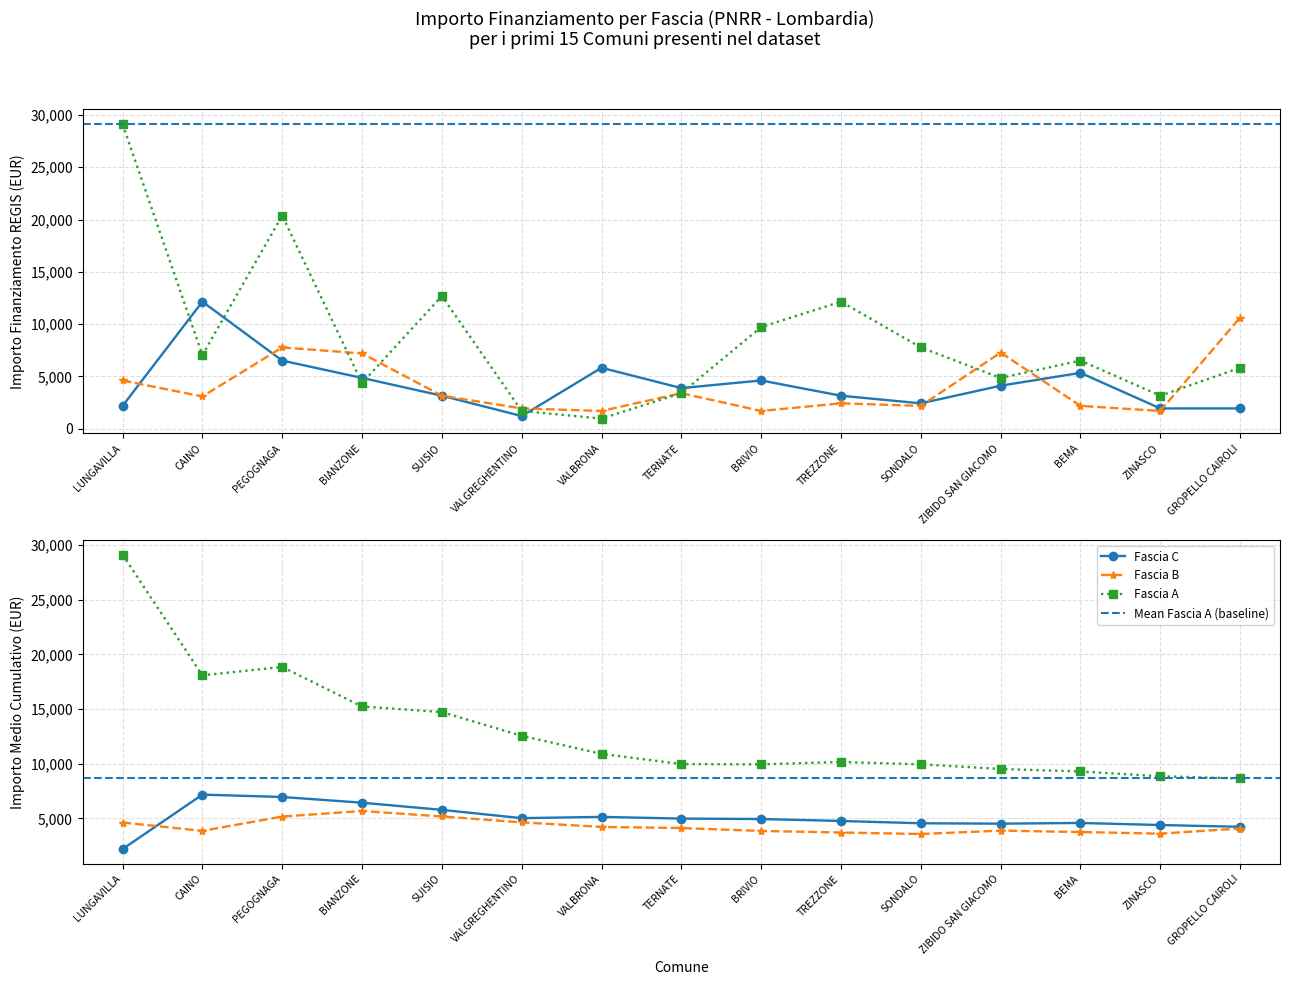

Reading left to right, list all the values displayed in this chart.

Fascia C: 2187	12150	6517	4860	3159	1215	5832	3888	4617	3159	2430	4116	5346	1944	1944
Fascia B: 4617	3087	7776	7203	3159	1944	1701	3402	1701	2430	2187	7290	2187	1701	10633
Fascia A: 29120	7047	20384	4374	12691	1701	972	3402	9720	12150	7776	4860	6517	3159	5832